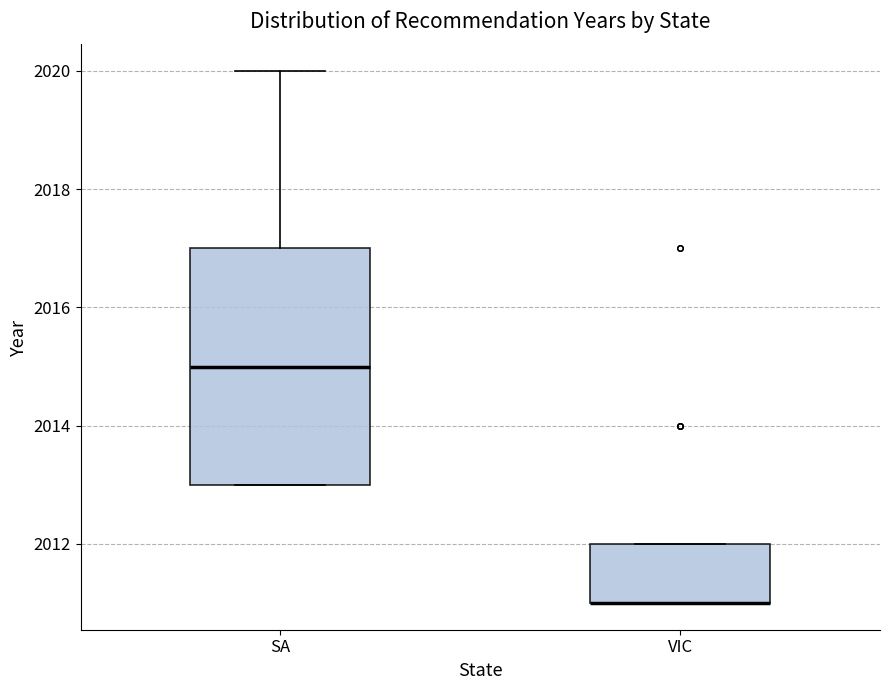

Comparing the boxes themselves (not the whiskers), which one is the tallest?

SA